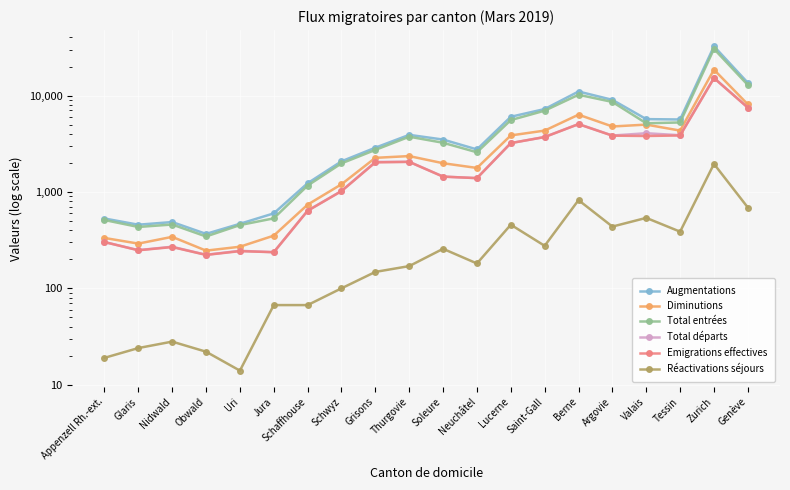

True or false: Emigrations effectives and Réactivations séjours cross at least once.

False